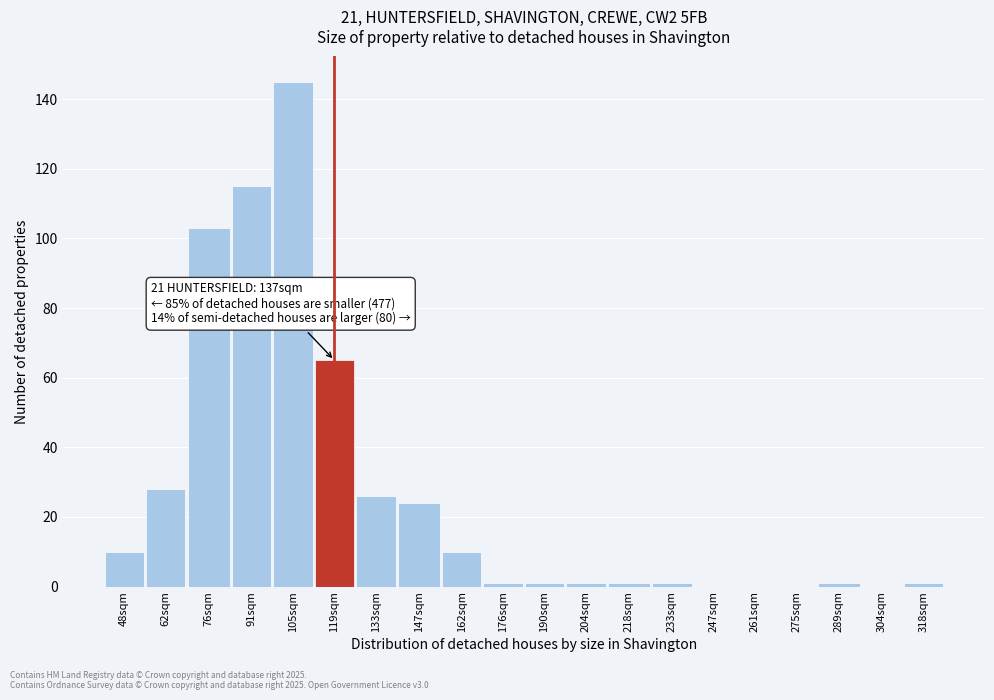

Reading left to right, transcribe all the data shown in this chart.

48sqm=10	62sqm=28	76sqm=103	91sqm=115	105sqm=145	119sqm=65	133sqm=26	147sqm=24	162sqm=10	176sqm=1	190sqm=1	204sqm=1	218sqm=1	233sqm=1	247sqm=0	261sqm=0	275sqm=0	289sqm=1	304sqm=0	318sqm=1